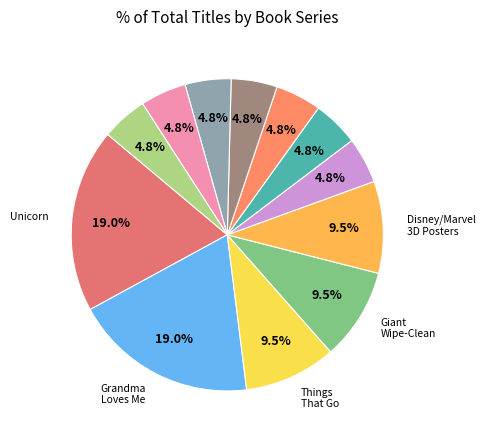

How many segments does this pie chart have?

12